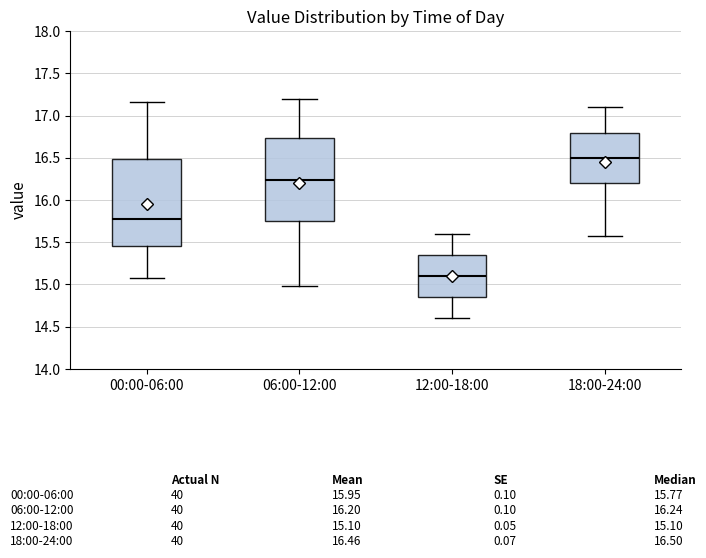

Reading left to right, transcribe this box plot: for each box, give where its median line is, the range the box spans, and where its two whiskers end, as read against the y-axis. The values are not printed on the chart, so give them approximately, as read against the axis.

00:00-06:00: median 15.75, box 15.45 to 16.50, whiskers 15.10 to 17.15
06:00-12:00: median 16.25, box 15.75 to 16.75, whiskers 15.00 to 17.20
12:00-18:00: median 15.10, box 14.85 to 15.35, whiskers 14.60 to 15.60
18:00-24:00: median 16.50, box 16.20 to 16.80, whiskers 15.60 to 17.10